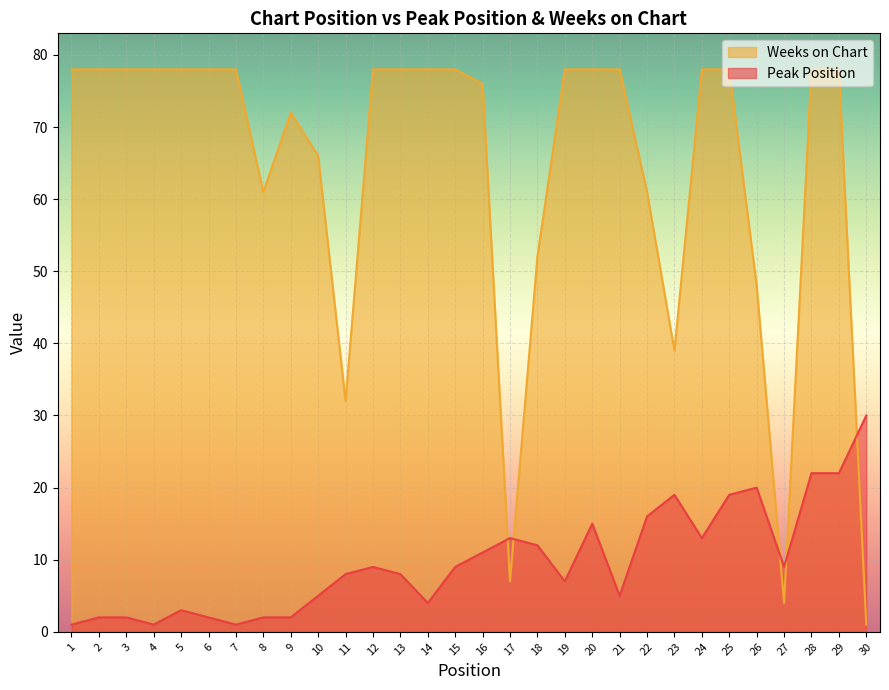

True or false: Peak Position has a value of 1 at 8.

False